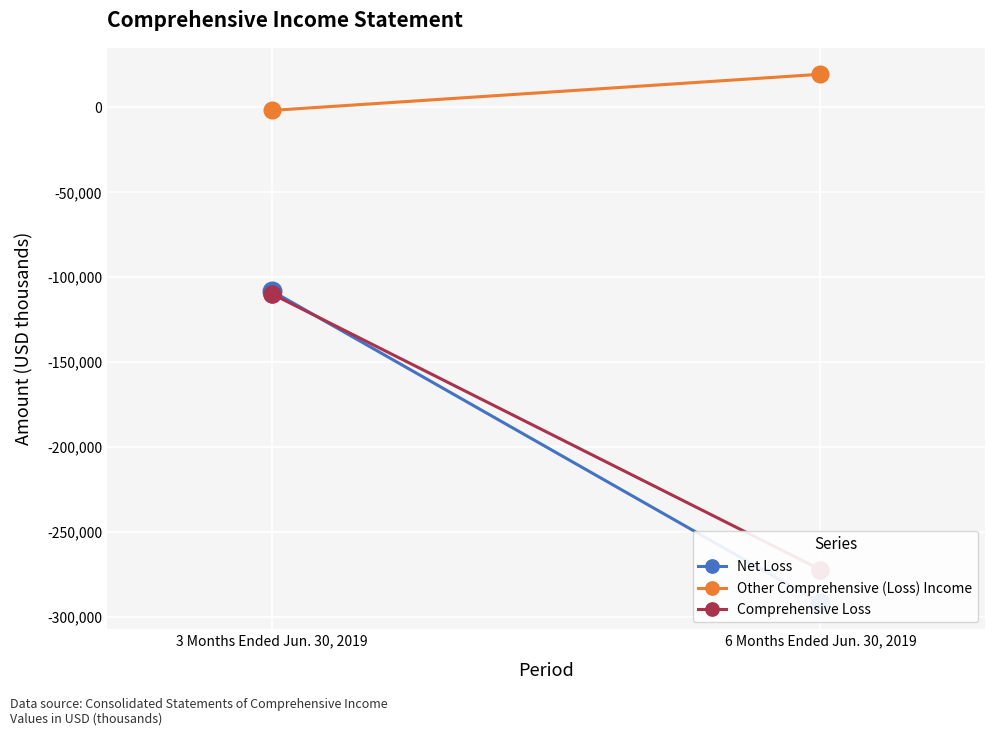

Which series has the widest spread of Y values?

Net Loss